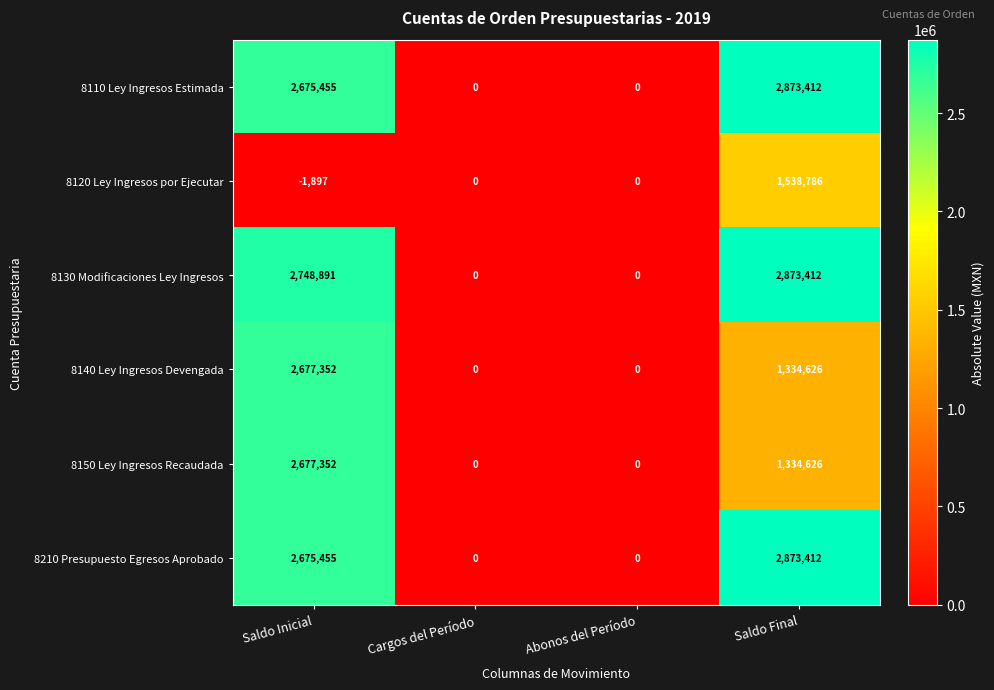

Reading left to right, list all the values displayed in this chart.

8110 Ley Ingresos Estimada: Saldo Inicial=2675455	Cargos del Período=0	Abonos del Período=0	Saldo Final=2873412
8120 Ley Ingresos por Ejecutar: Saldo Inicial=-1897	Cargos del Período=0	Abonos del Período=0	Saldo Final=1538786
8130 Modificaciones Ley Ingresos: Saldo Inicial=2748891	Cargos del Período=0	Abonos del Período=0	Saldo Final=2873412
8140 Ley Ingresos Devengada: Saldo Inicial=2677352	Cargos del Período=0	Abonos del Período=0	Saldo Final=1334626
8150 Ley Ingresos Recaudada: Saldo Inicial=2677352	Cargos del Período=0	Abonos del Período=0	Saldo Final=1334626
8210 Presupuesto Egresos Aprobado: Saldo Inicial=2675455	Cargos del Período=0	Abonos del Período=0	Saldo Final=2873412